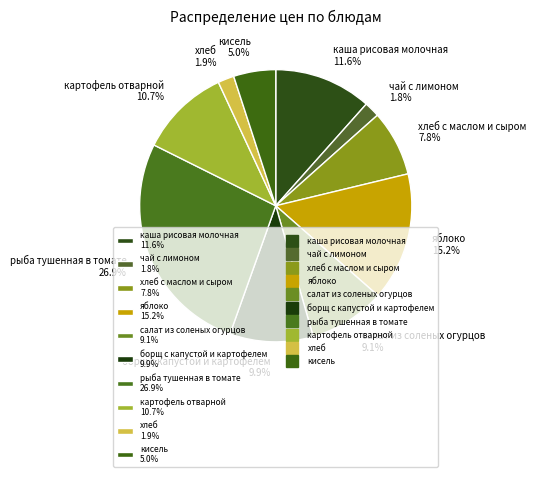

How many slices are in this pie chart?

10